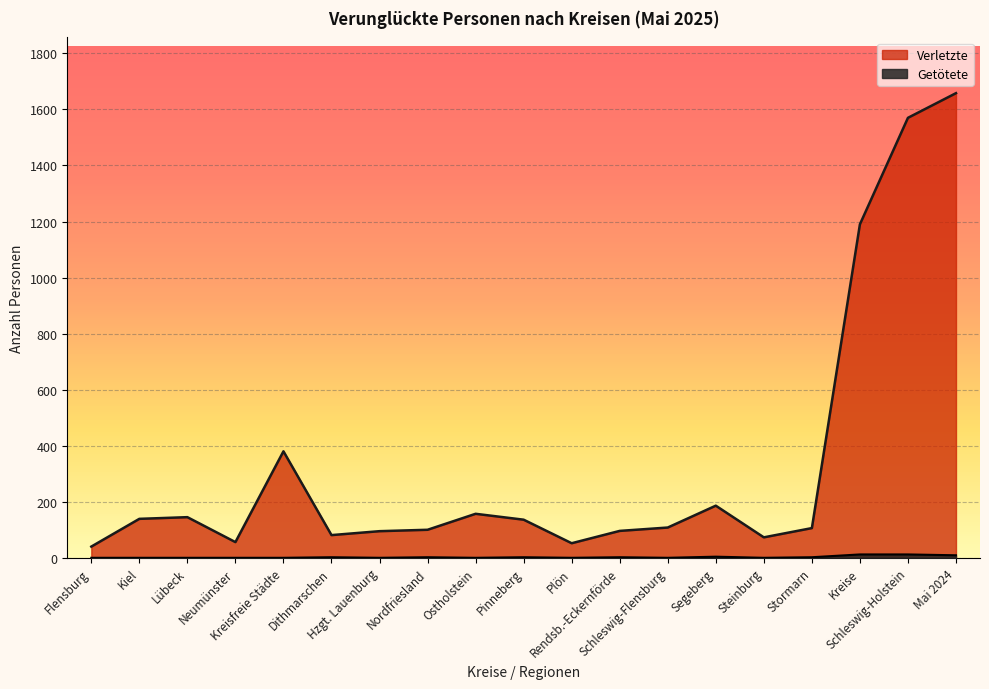

Where is Getötete nearest to the value 6?

Segeberg